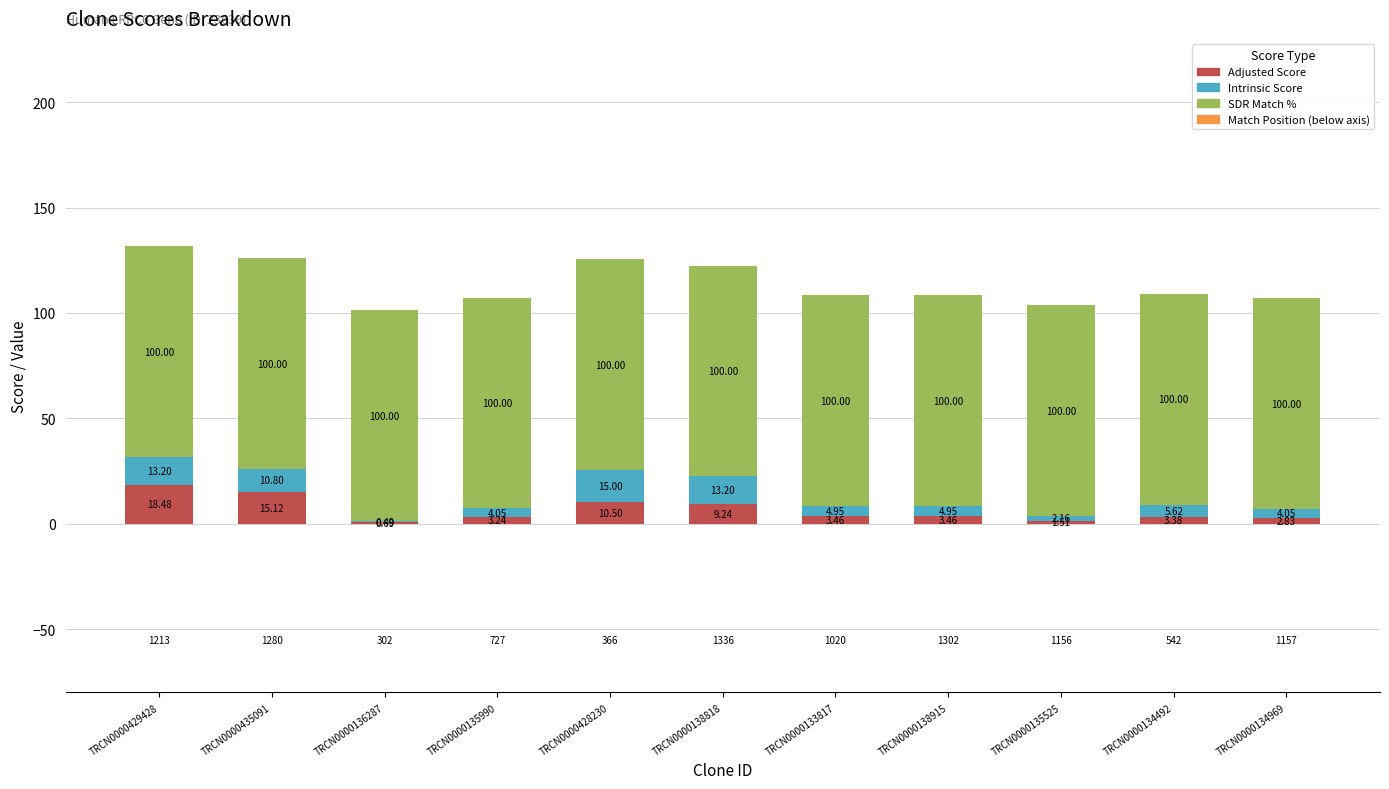

What is the sum of all Adjusted Score values?

71.9